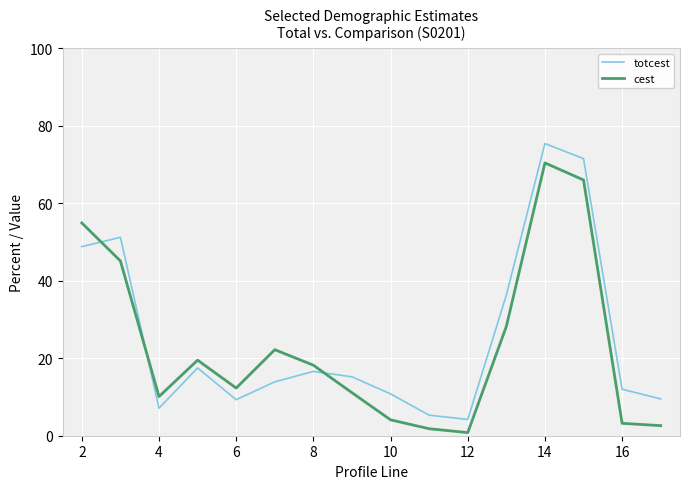

How many distinct data groups are displayed?

2